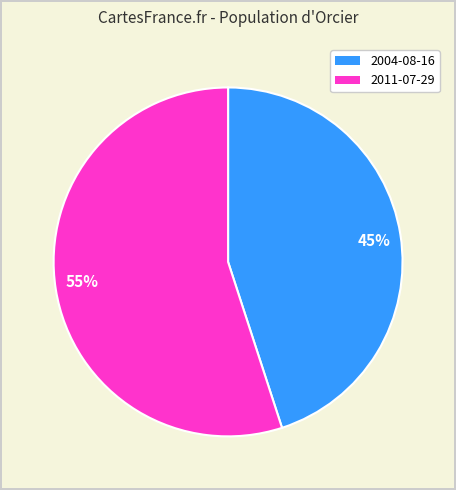

Which slice is the smallest?

45%